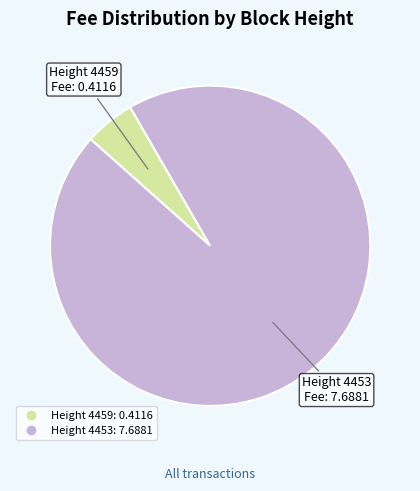

Does any single category account for the majority?

Yes